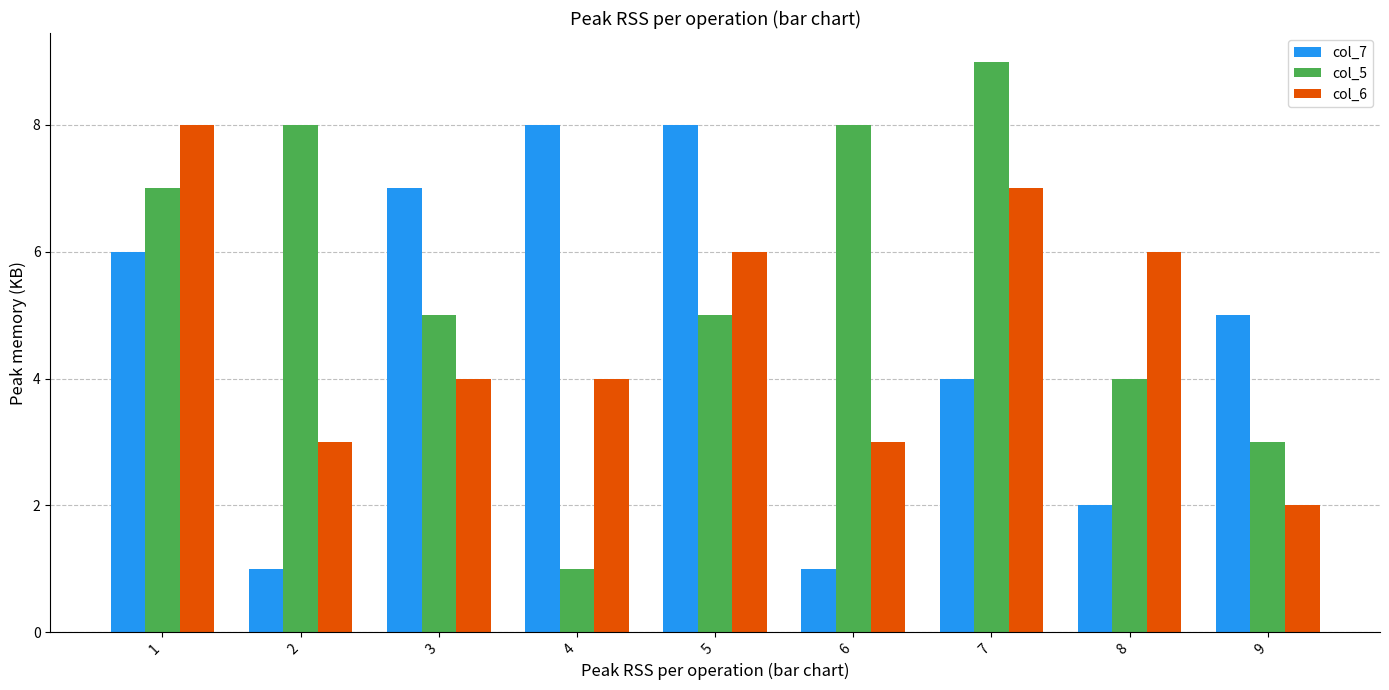

Does the chart contain stacked bars?

No